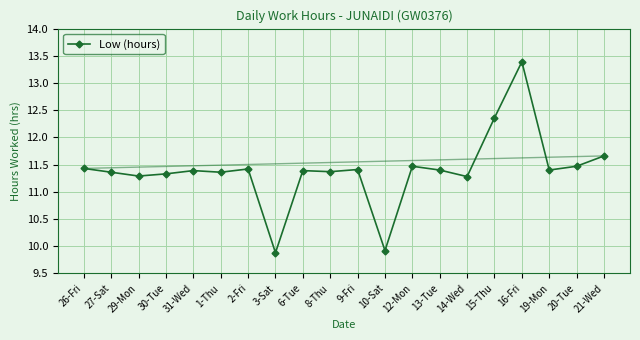

Which has a higher value, 12-Mon or 21-Wed?

21-Wed